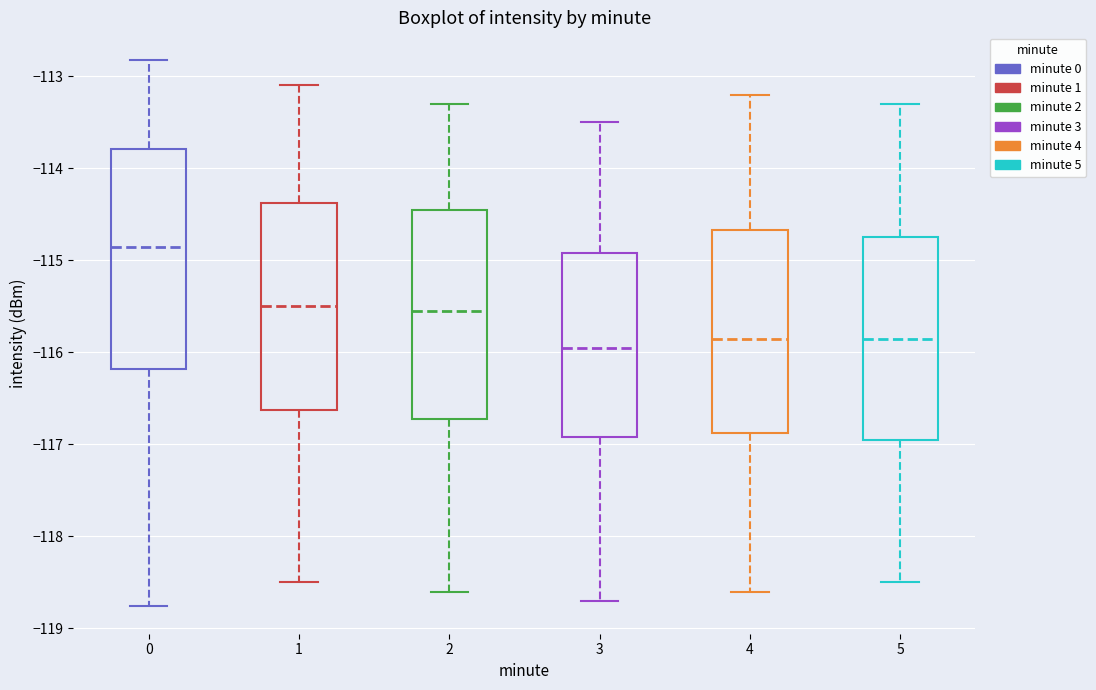

Which box is the tallest, from its lower edge to its upper edge?

0